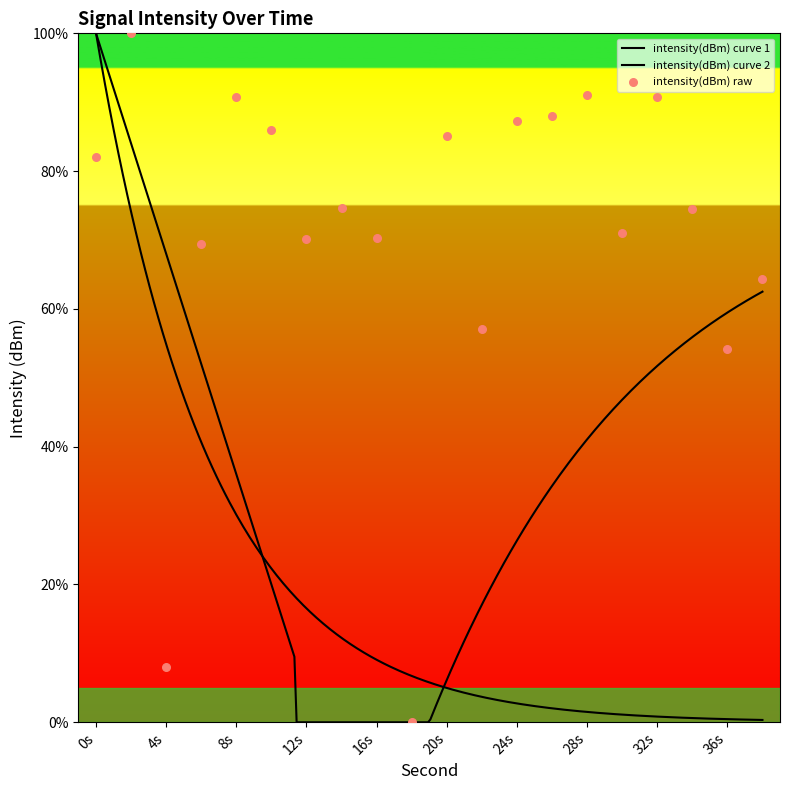

Approximately how many times larger is the value at 4 compared to 22?

0.1